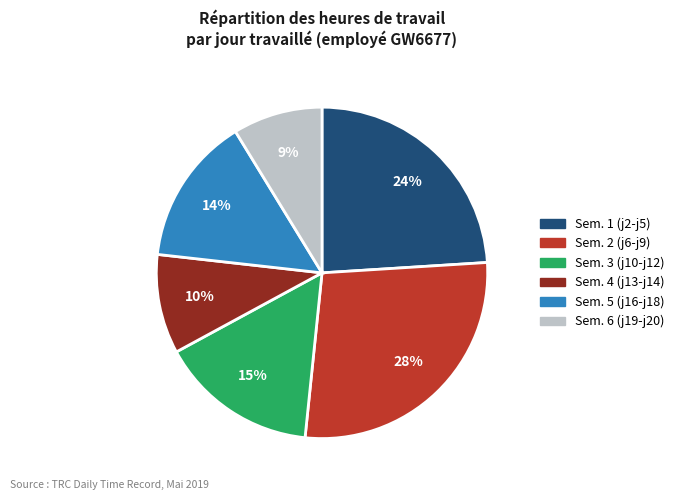

Does any single category account for the majority?

No